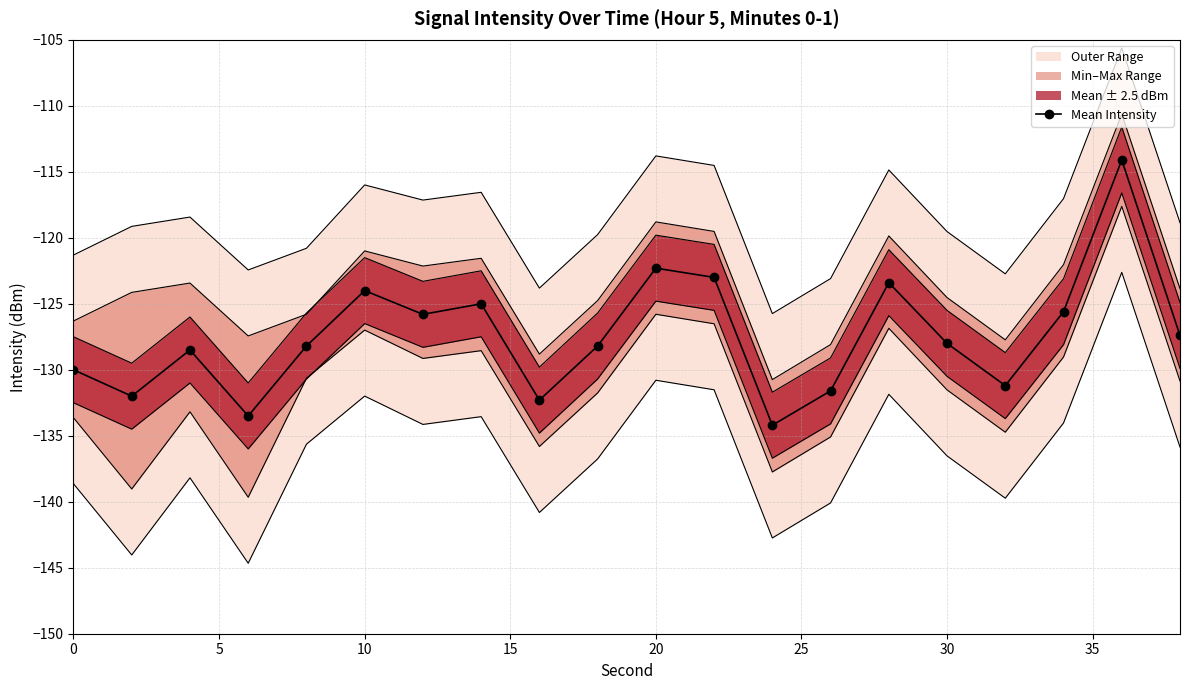

True or false: Mean Intensity has more than 0 interior local peaks.

True